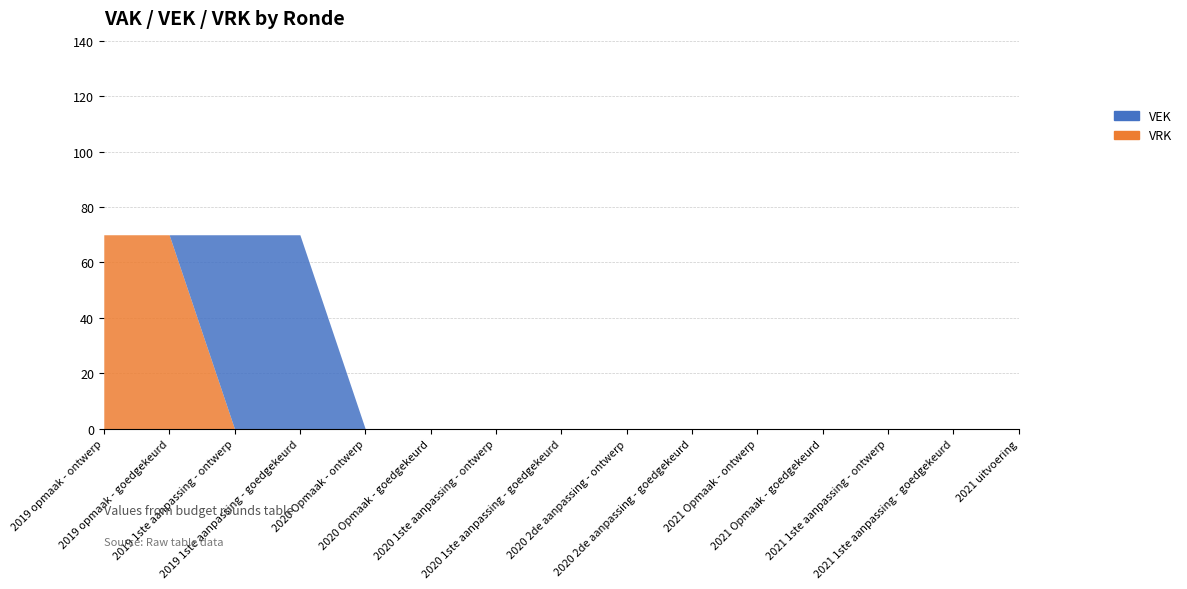

List the labels in order of value, largest first.

2019 opmaak - ontwerp, 2019 opmaak - goedgekeurd, 2019 1ste aanpassing - ontwerp, 2019 1ste aanpassing - goedgekeurd, 2020 Opmaak - ontwerp, 2020 Opmaak - goedgekeurd, 2020 1ste aanpassing - ontwerp, 2020 1ste aanpassing - goedgekeurd, 2020 2de aanpassing - ontwerp, 2020 2de aanpassing - goedgekeurd, 2021 Opmaak - ontwerp, 2021 Opmaak - goedgekeurd, 2021 1ste aanpassing - ontwerp, 2021 1ste aanpassing - goedgekeurd, 2021 uitvoering